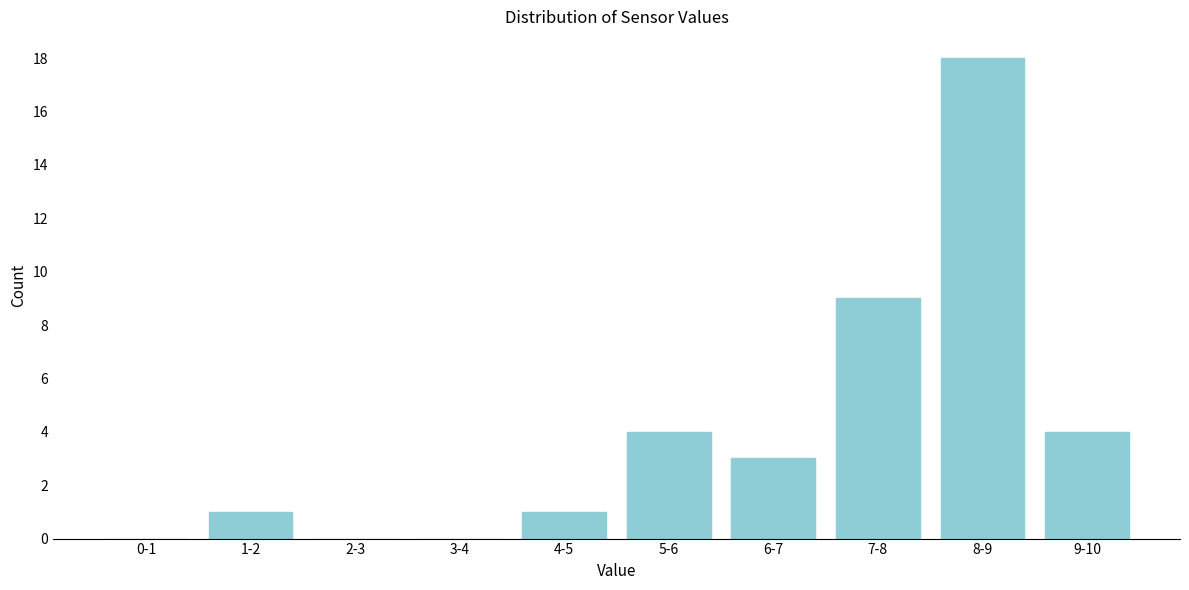

Reading left to right, list all the values displayed in this chart.

0-1=0	1-2=1	2-3=0	3-4=0	4-5=1	5-6=4	6-7=3	7-8=9	8-9=18	9-10=4